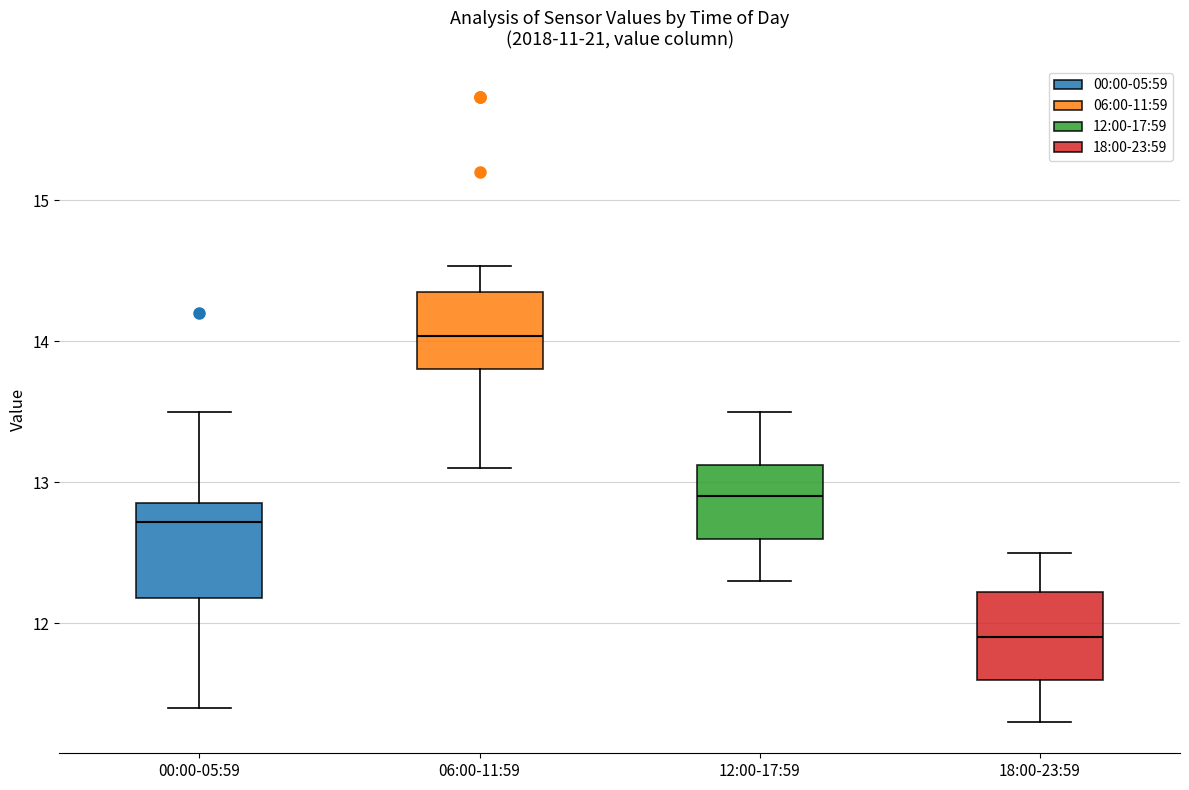

Reading left to right, transcribe this box plot: for each box, give where its median line is, the range the box spans, and where its two whiskers end, as read against the y-axis. The values are not printed on the chart, so give them approximately, as read against the axis.

00:00-05:59: median 12.7, box 12.2 to 12.9, whiskers 11.4 to 13.5
06:00-11:59: median 14.0, box 13.8 to 14.3, whiskers 13.1 to 14.5
12:00-17:59: median 12.9, box 12.6 to 13.1, whiskers 12.3 to 13.5
18:00-23:59: median 11.9, box 11.6 to 12.2, whiskers 11.3 to 12.5